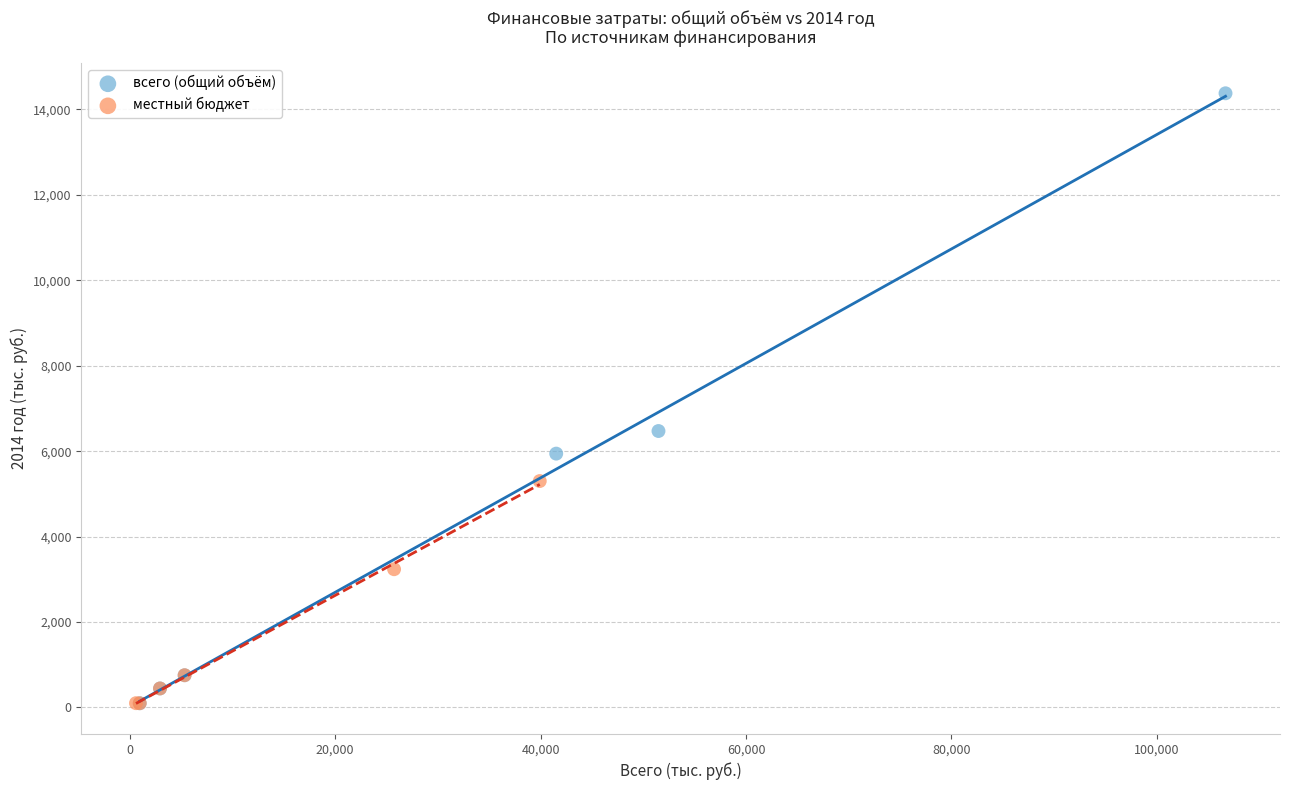

Which series has the largest Y range (max minus min)?

всего (общий объём)